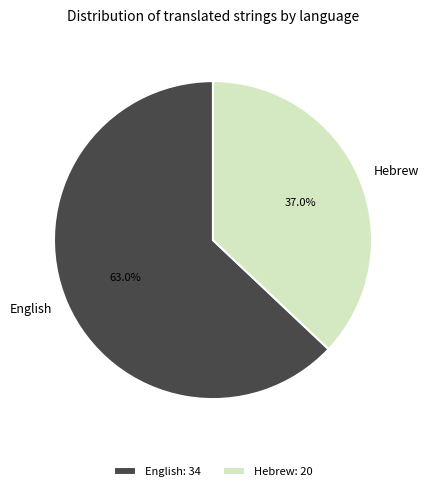

What portion of the pie excludes Hebrew?

63.0%